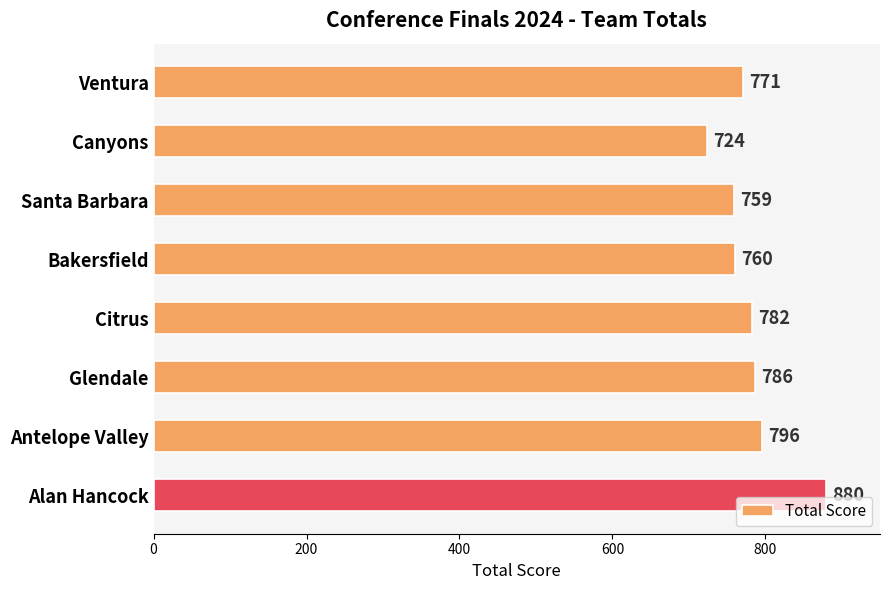

List the labels in order of value, largest first.

Alan Hancock, Antelope Valley, Glendale, Citrus, Ventura, Bakersfield, Santa Barbara, Canyons